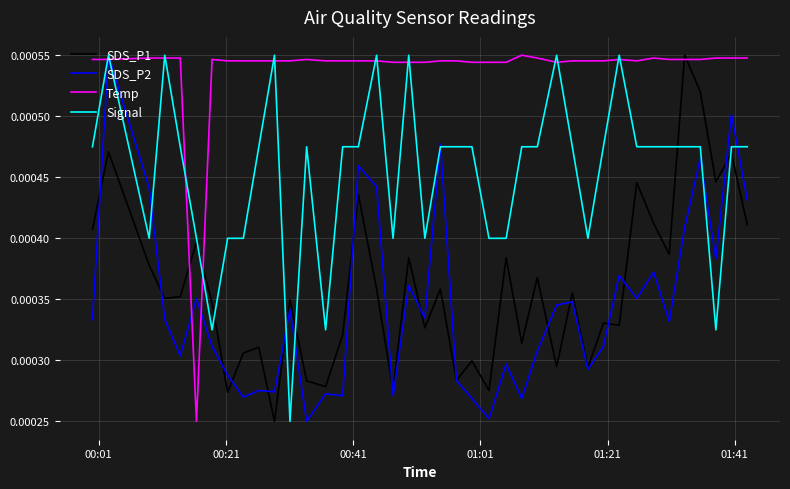

Which series has the largest total across all categories?

Temp